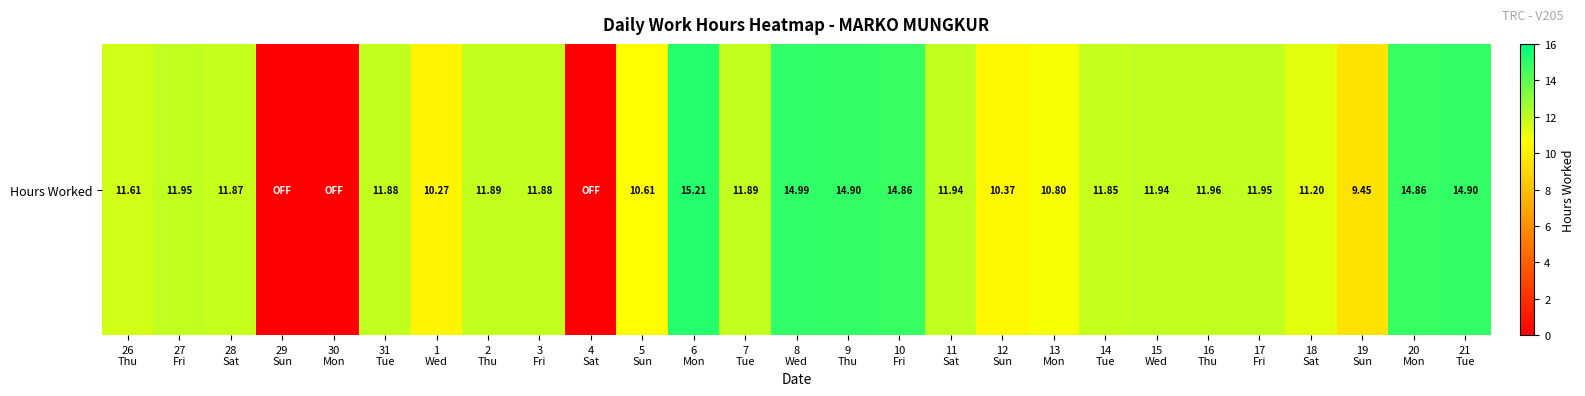

The chart shows a value of 10.6 at 5
Sun. True or false?

True